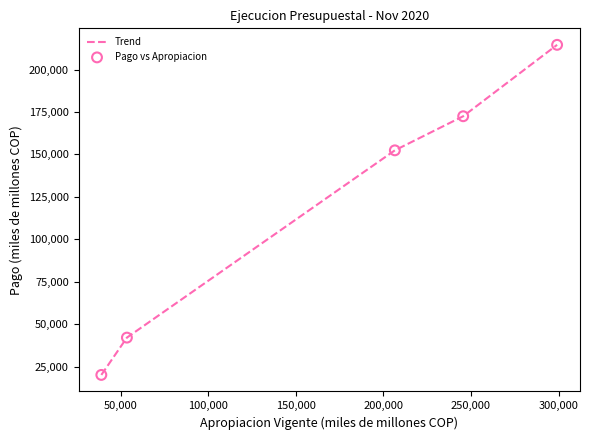

What is the sum of all values?

601592.2